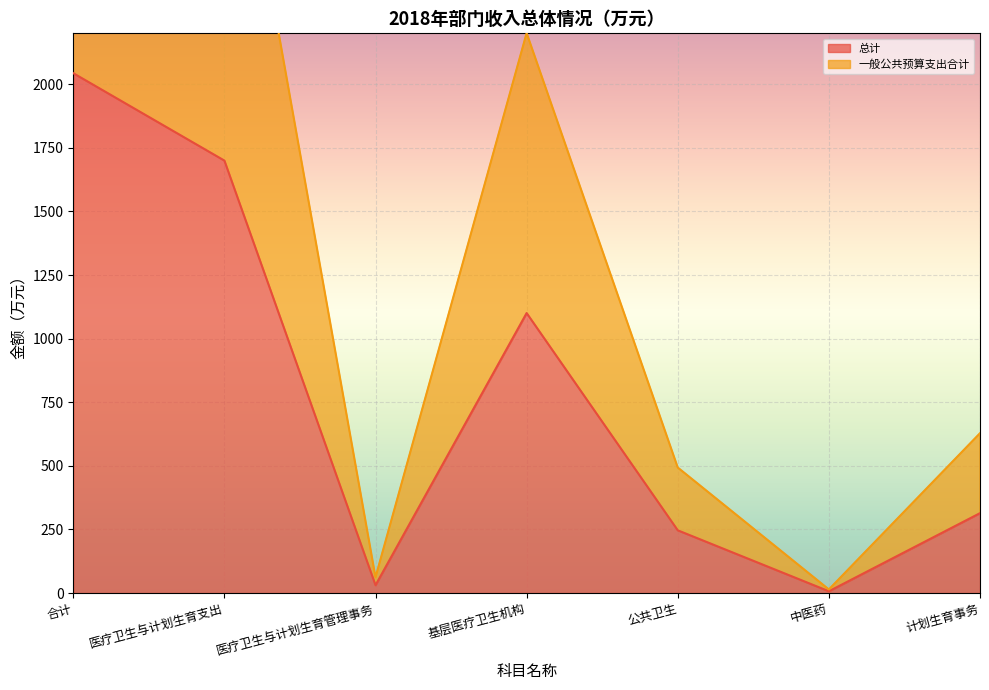

At which label does 总计 reach its peak?

合计